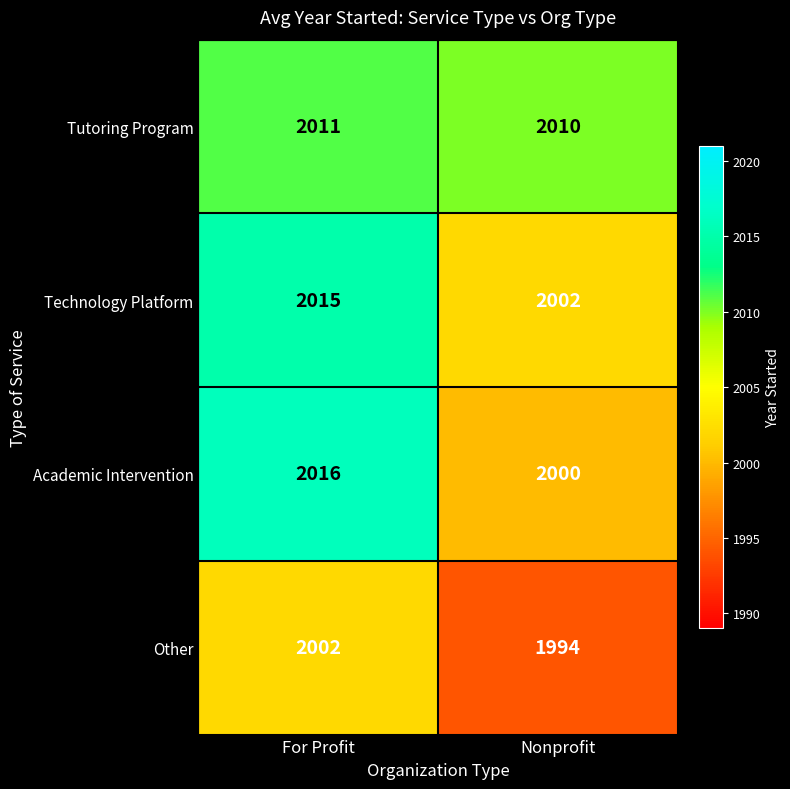

At which category is the sum across all series the highest?

For Profit